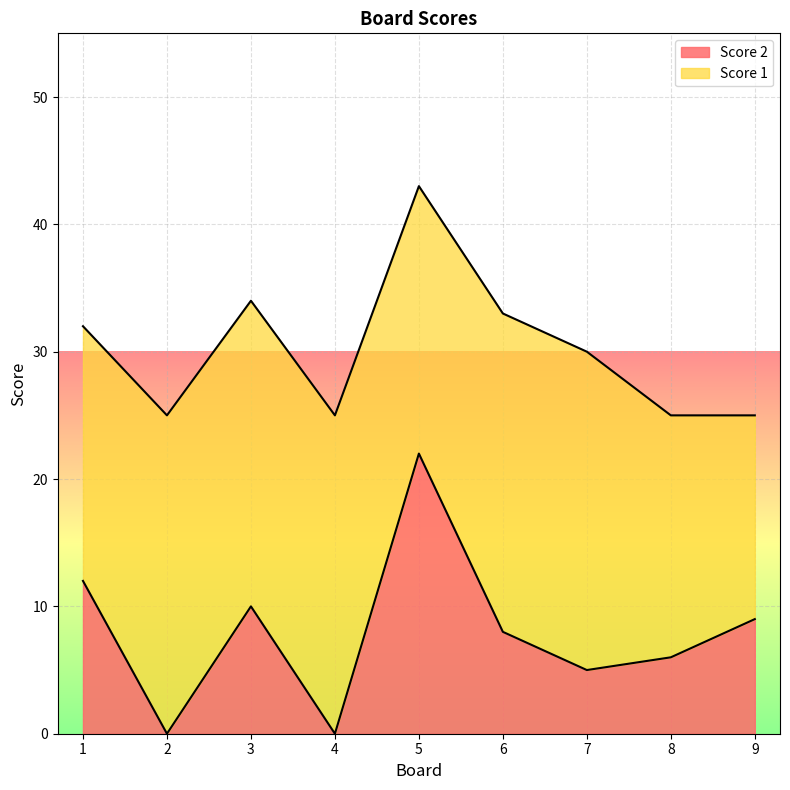

Is it true that the value at 7 is 1?

False